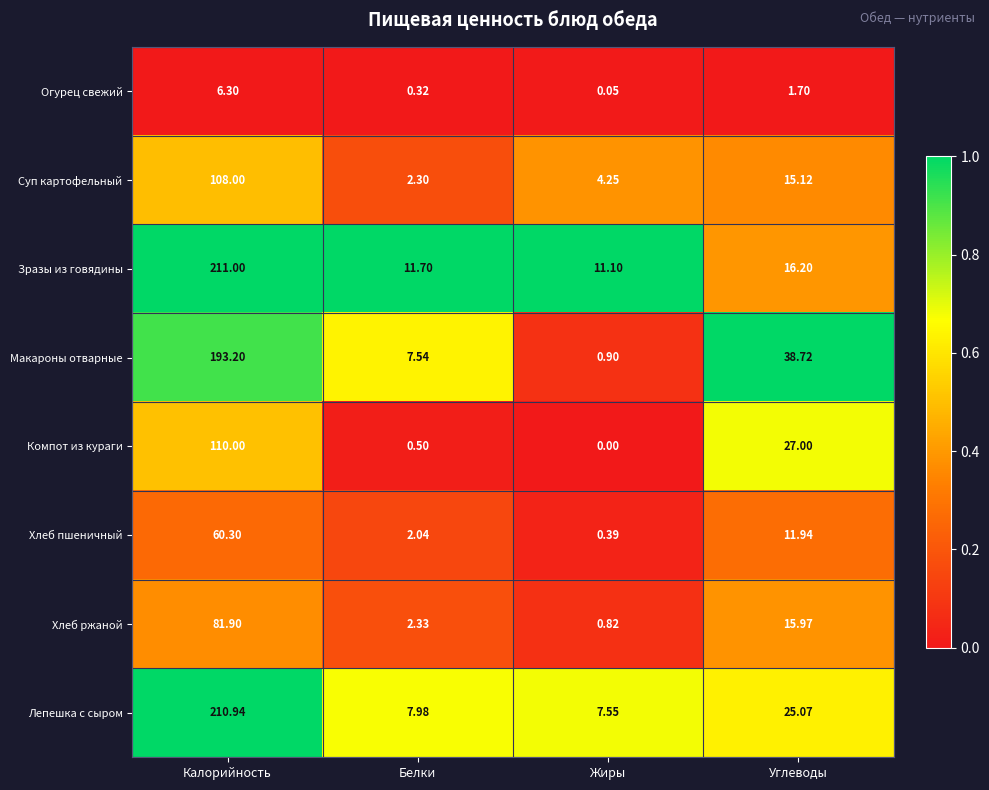

Which category has the highest value in the Хлеб пшеничный series?

Калорийность